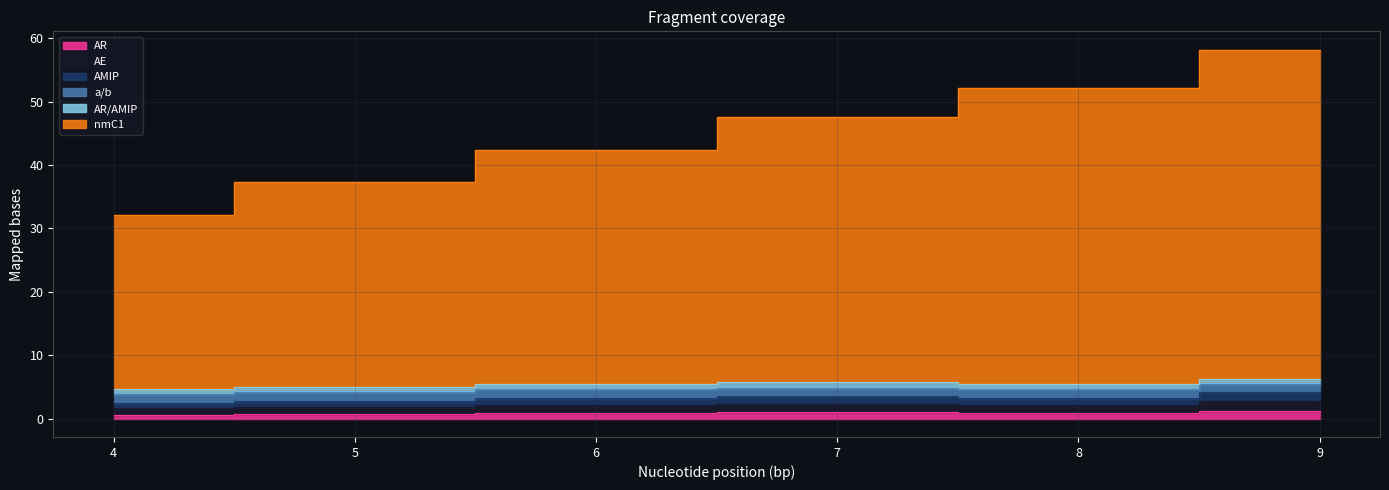

What is the approximate value of AR at 9?

1.2